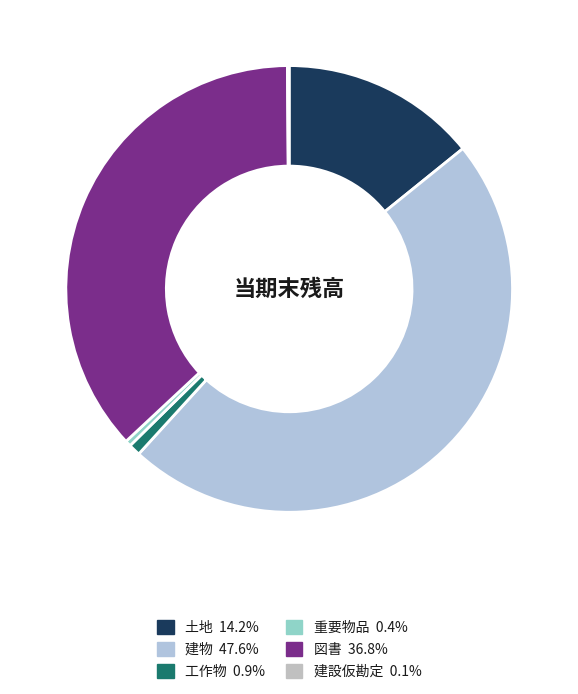

Is there a majority slice in this chart?

No